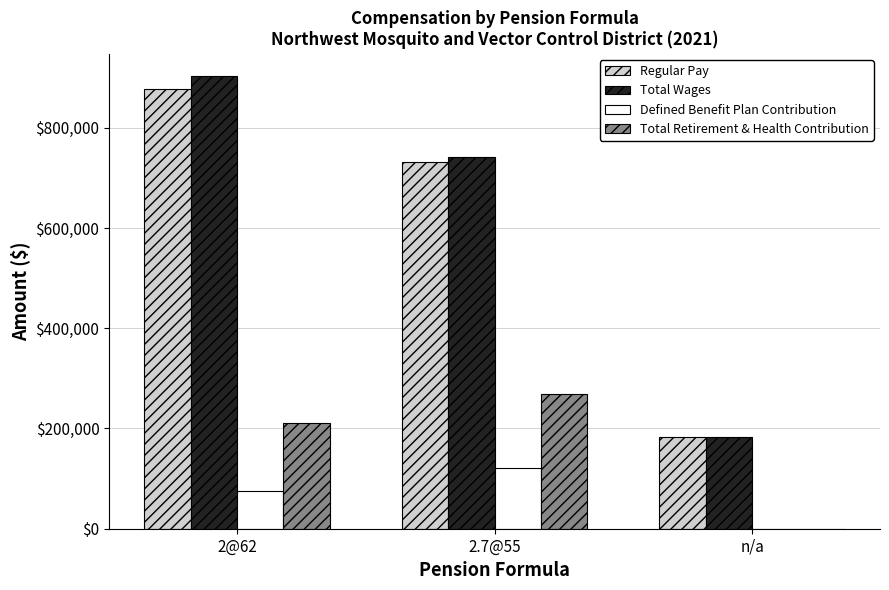

How many groups of bars are there?

3